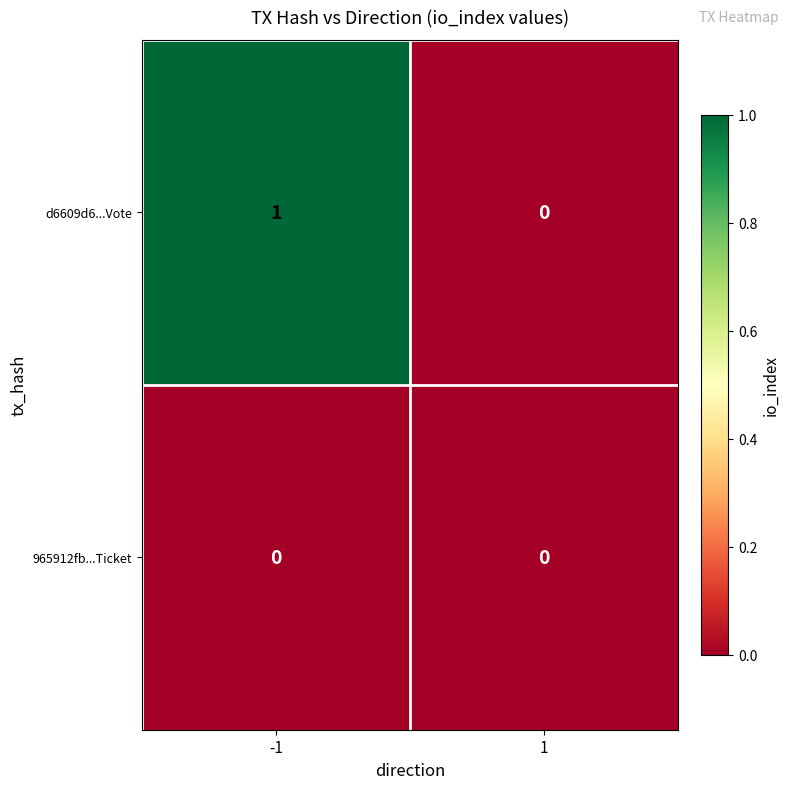

Rank the series by their average value, from highest to lowest.

d6609d6...Vote, 965912fb...Ticket